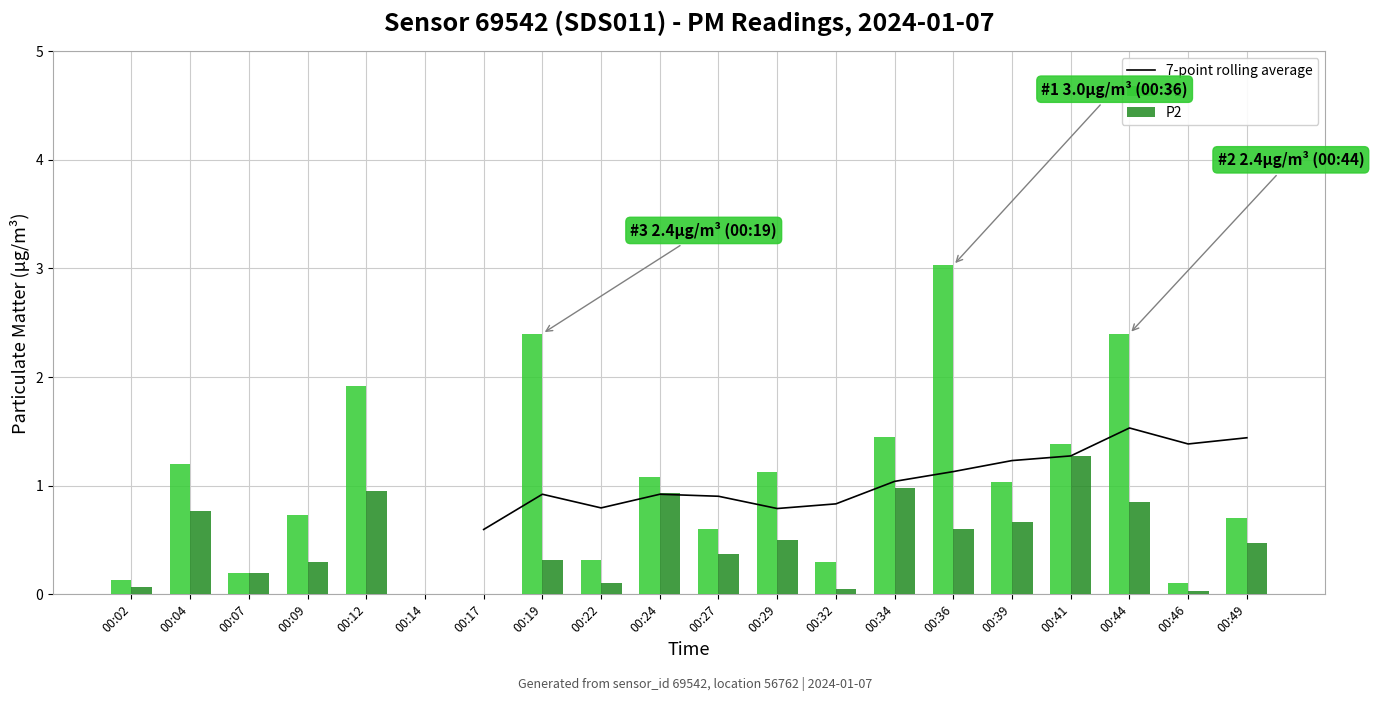

What is the difference between the P2 values at 00:19 and 00:07?

0.1